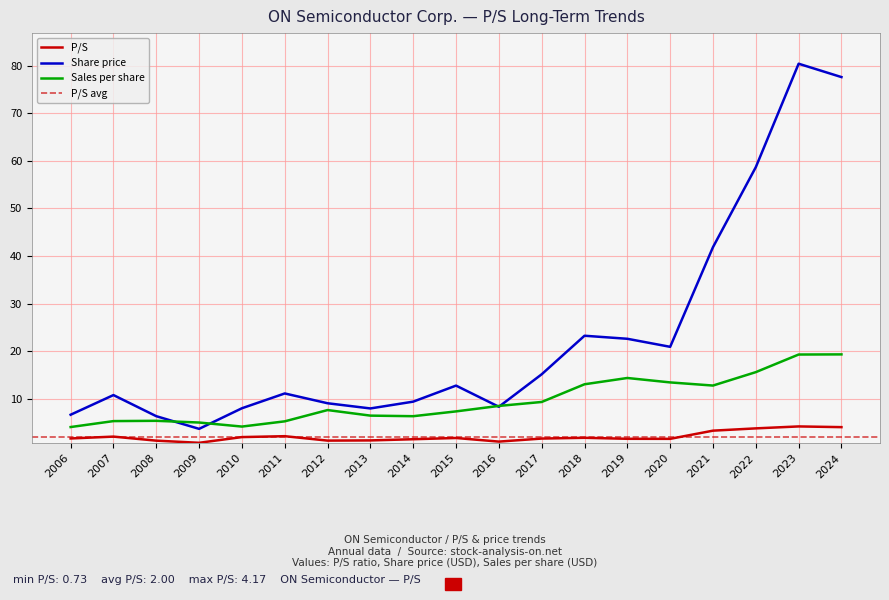

Reading right to left, extract all data points from this chart.

P/S: 2024=4.0	2023=4.2	2022=3.8	2021=3.3	2020=1.6	2019=1.6	2018=1.8	2017=1.6	2016=1.0	2015=1.7	2014=1.5	2013=1.2	2012=1.2	2011=2.1	2010=1.9	2009=0.7	2008=1.2	2007=2.0	2006=1.6
Share price: 2024=77.6	2023=80.4	2022=58.7	2021=41.9	2020=20.9	2019=22.6	2018=23.2	2017=15.1	2016=8.3	2015=12.8	2014=9.4	2013=8.0	2012=9.0	2011=11.1	2010=8.0	2009=3.7	2008=6.3	2007=10.8	2006=6.6
Sales per share: 2024=19.3	2023=19.3	2022=15.6	2021=12.8	2020=13.4	2019=14.3	2018=13.0	2017=9.3	2016=8.5	2015=7.3	2014=6.3	2013=6.4	2012=7.6	2011=5.2	2010=4.1	2009=5.0	2008=5.3	2007=5.3	2006=4.0